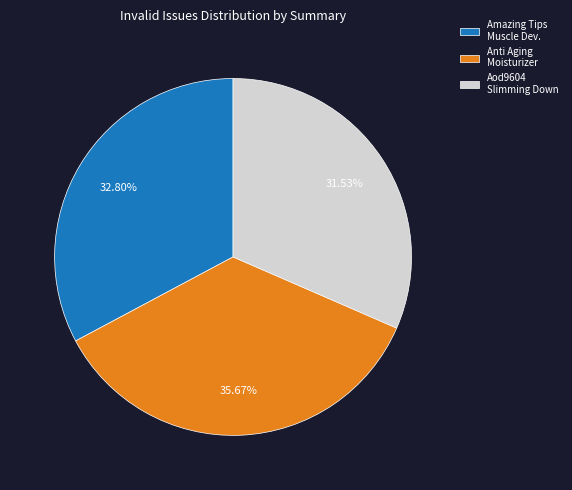

What is the ratio of the value at Anti Aging Moisturizer to the value at Amazing Tips Muscle Dev.?

1.1